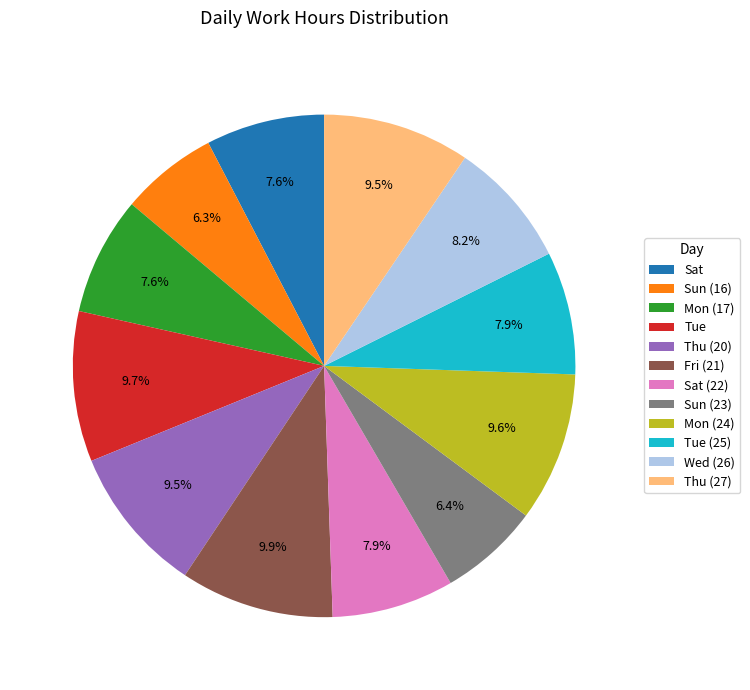

How many segments does this pie chart have?

12